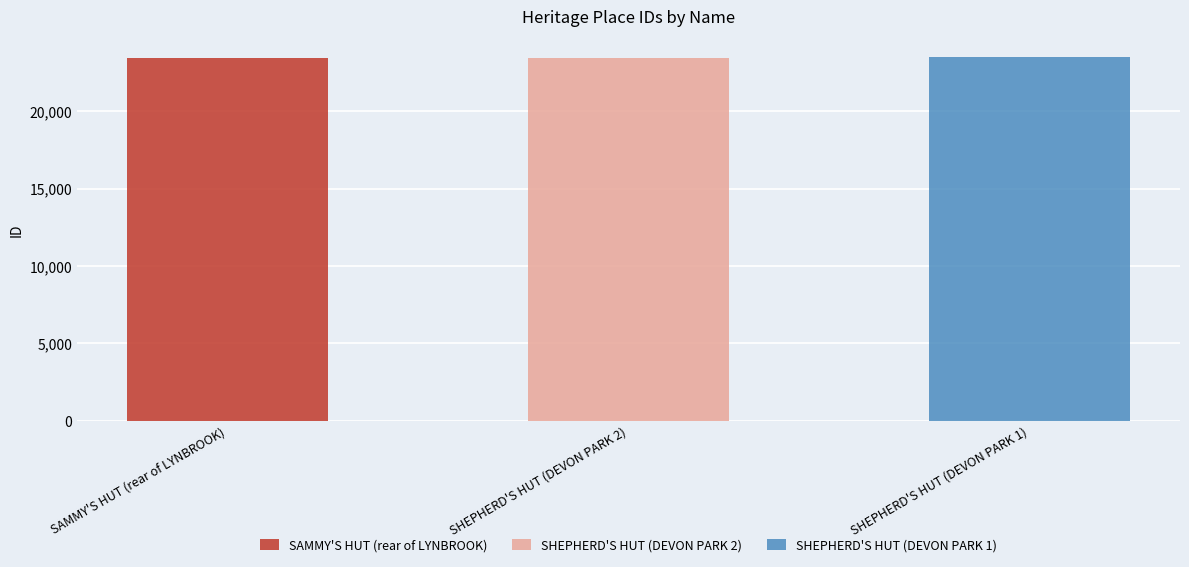

Is it true that the value at SHEPHERD'S HUT (DEVON PARK 1) is 38224?

False